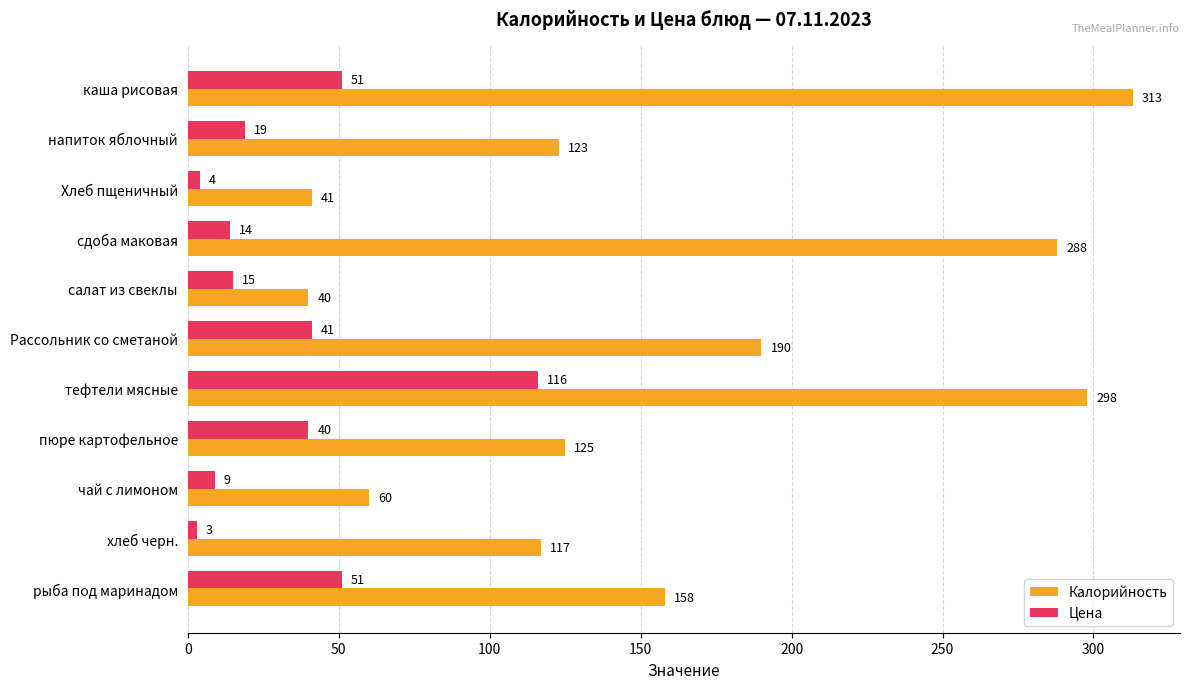

Which series has the largest range (max minus min)?

Калорийность